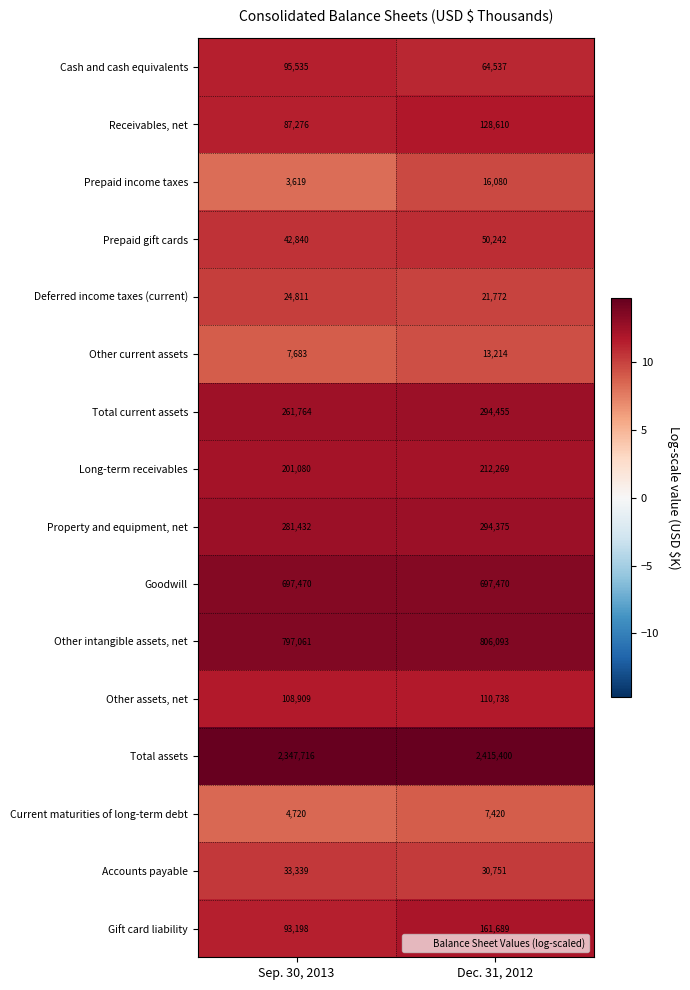

What is the smallest value displayed?

3619